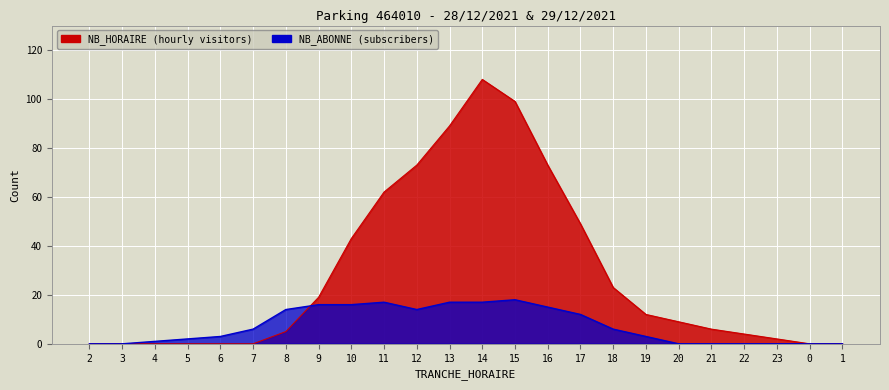

At which category is the sum across all series the highest?

14